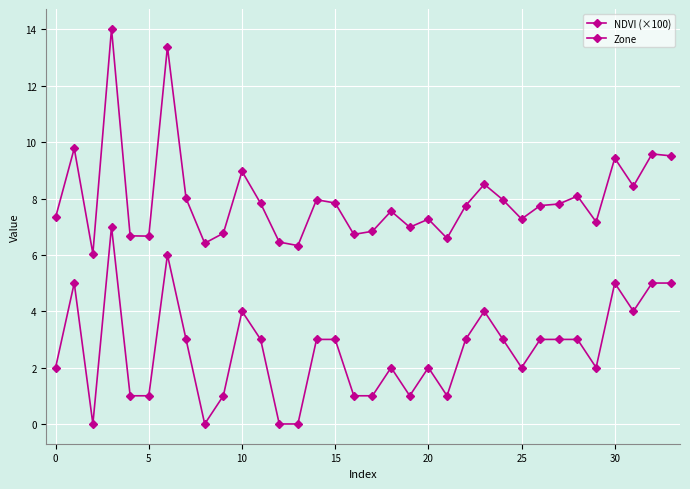

How many lines are shown in the chart?

2